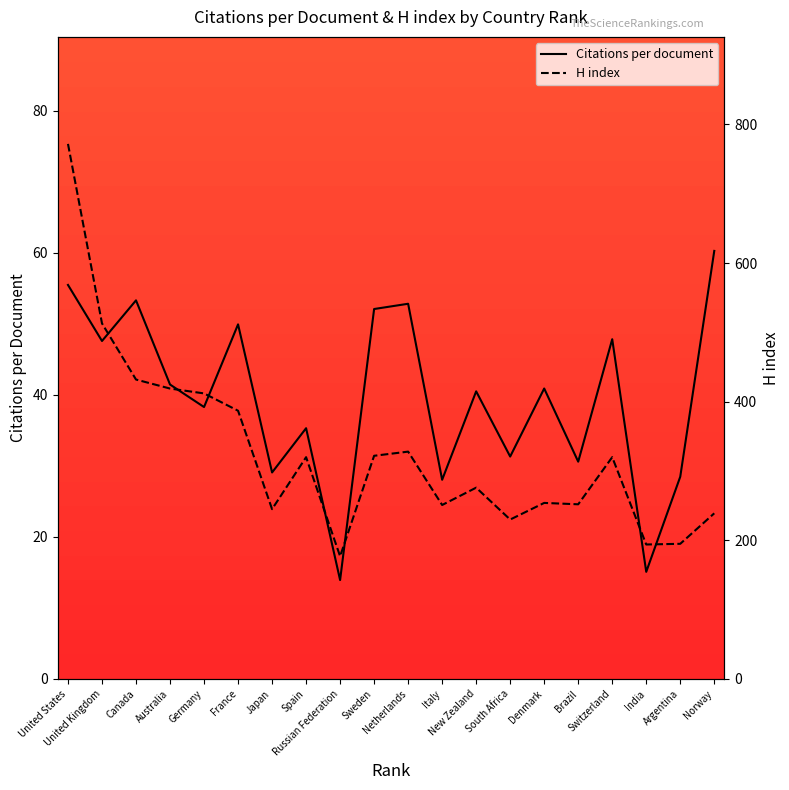

At which label does H index reach its minimum?

Russian Federation